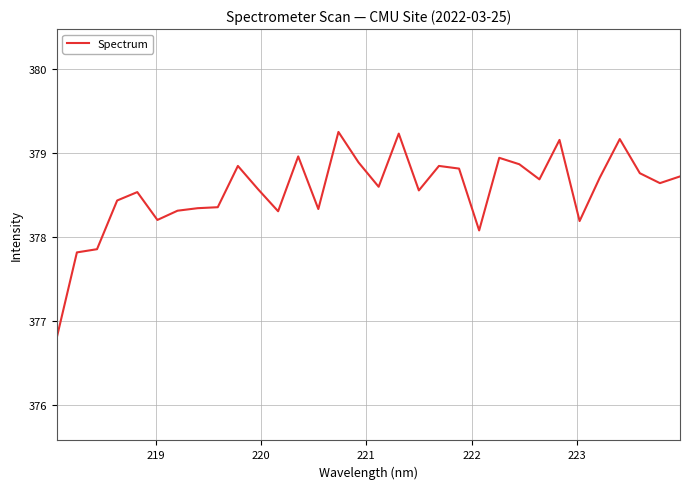

What is the smallest value displayed?

376.8